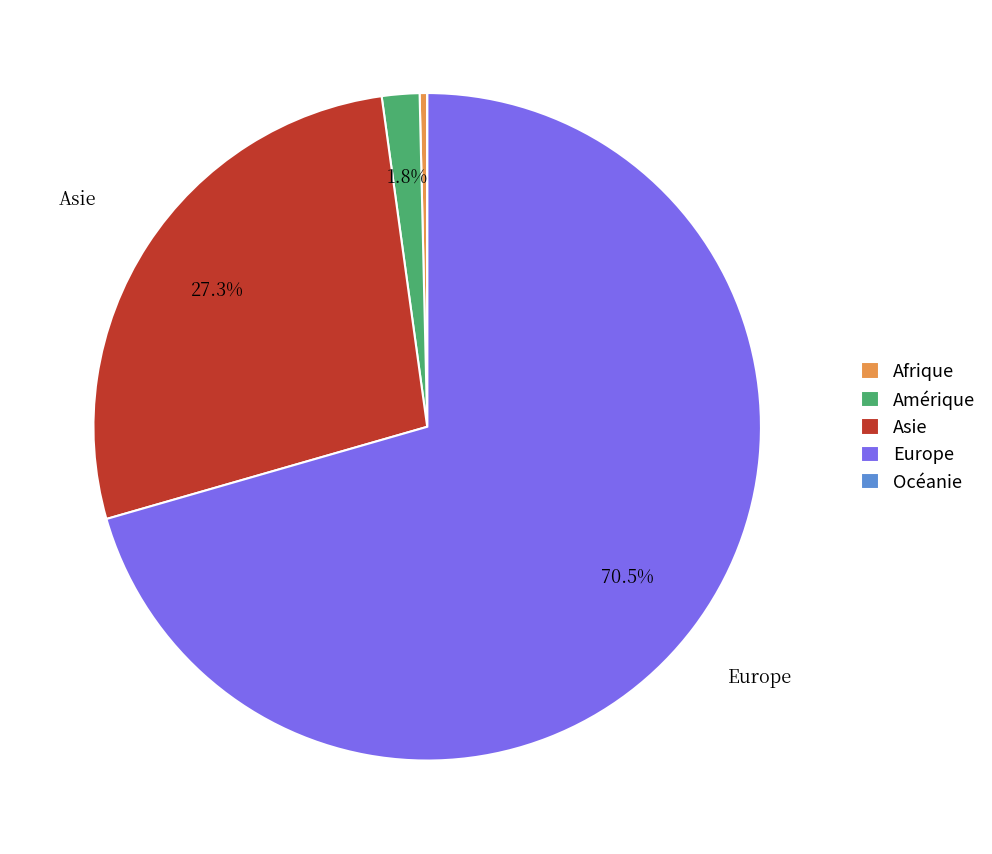

Which has a higher value, Europe or Asie?

Europe